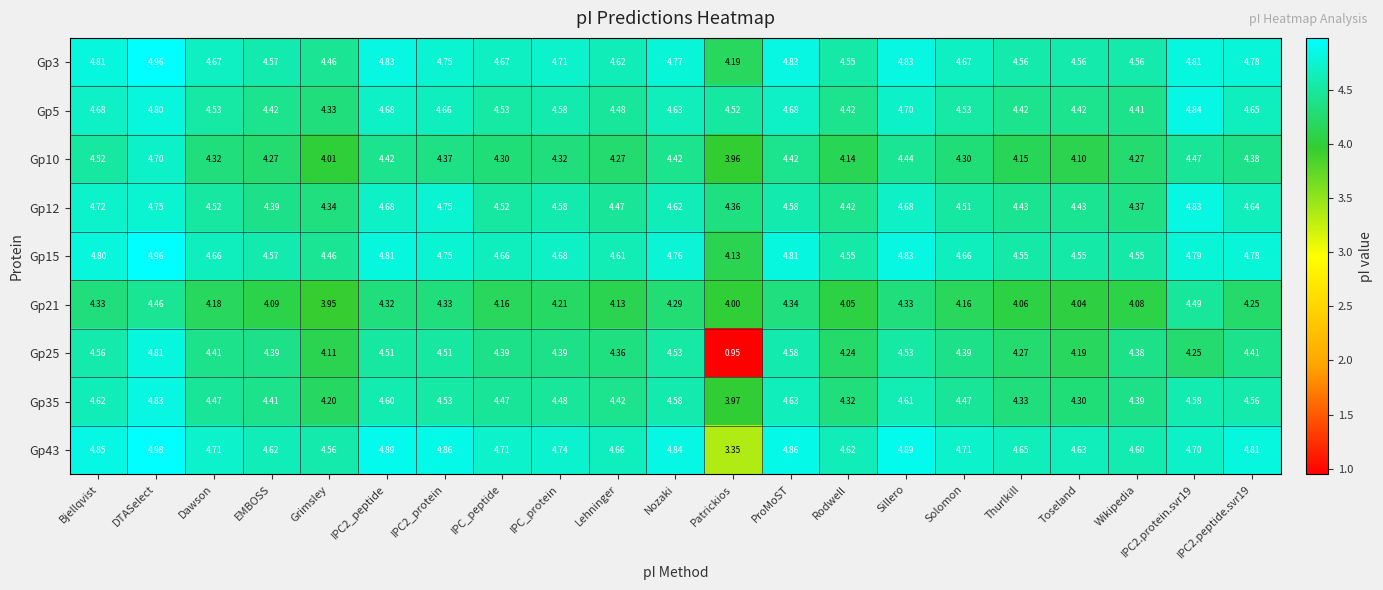

At which category does the chart reach its peak across all series?

DTASelect